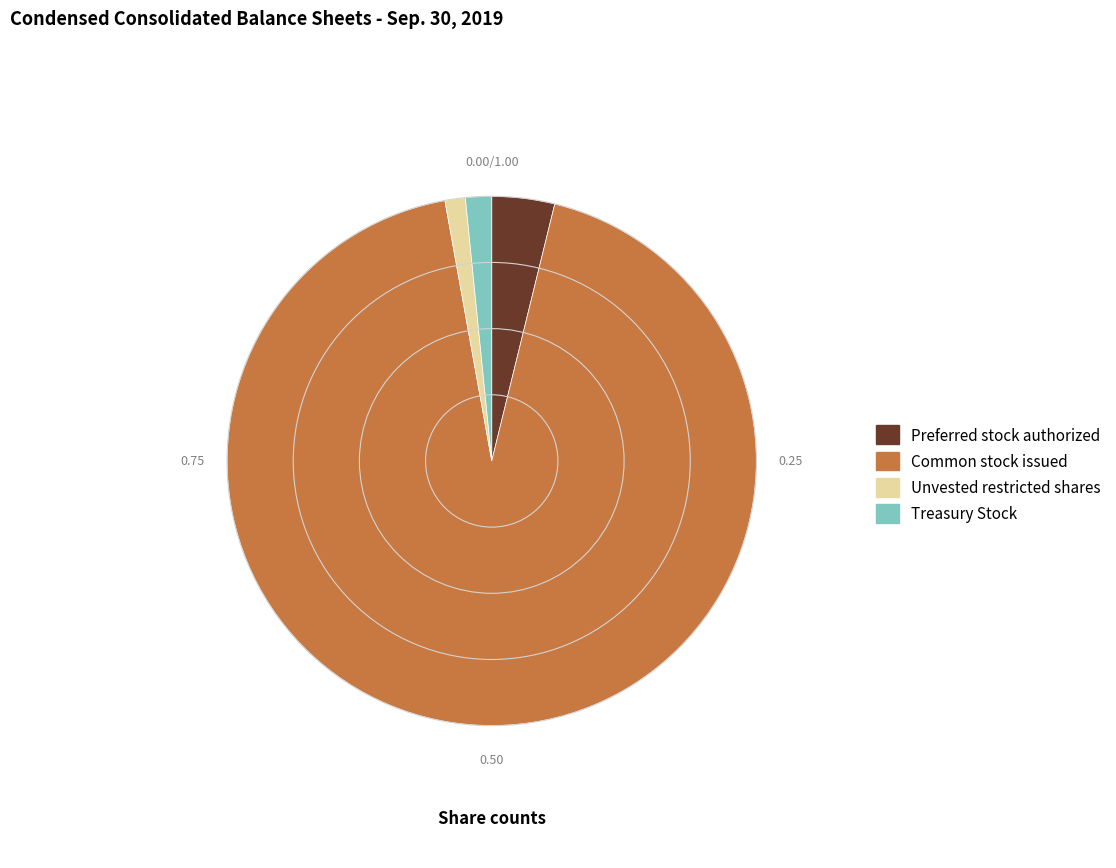

Is there any slice that represents more than half of the pie?

Yes